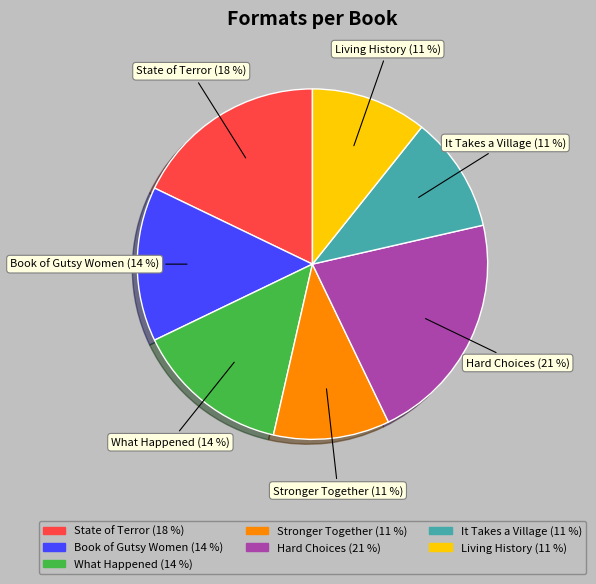

To the nearest percent, what portion does Hard Choices represent?

21%